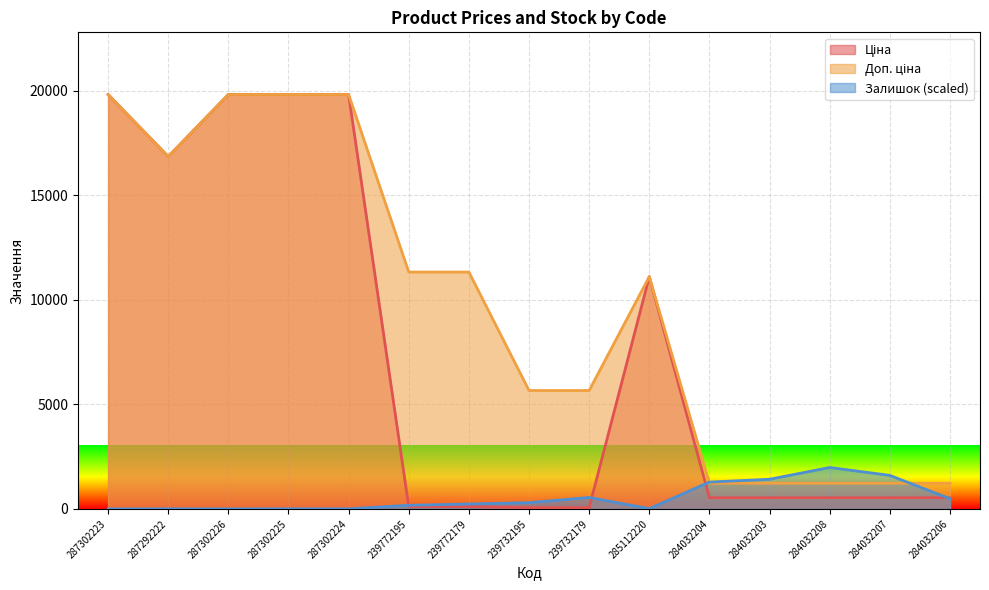

What is the value of the Ціна point at the 9th from the left?

56.7